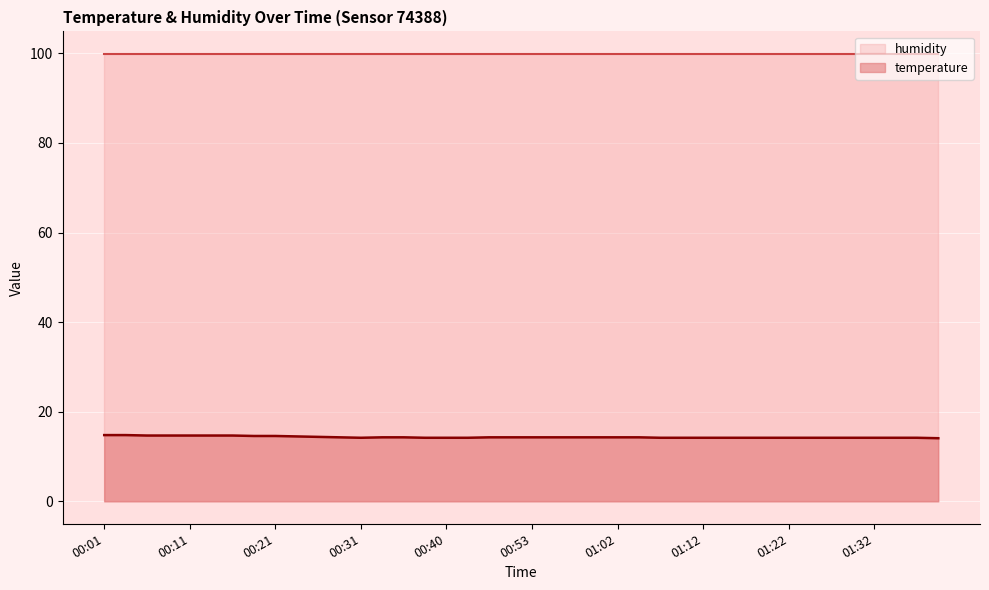

Reading left to right, extract all data points from this chart.

14.8	14.8	14.7	14.7	14.7	14.7	14.7	14.6	14.6	14.5	14.4	14.3	14.2	14.3	14.3	14.2	14.2	14.2	14.3	14.3	14.3	14.3	14.3	14.3	14.3	14.3	14.2	14.2	14.2	14.2	14.2	14.2	14.2	14.2	14.2	14.2	14.2	14.2	14.2	14.1